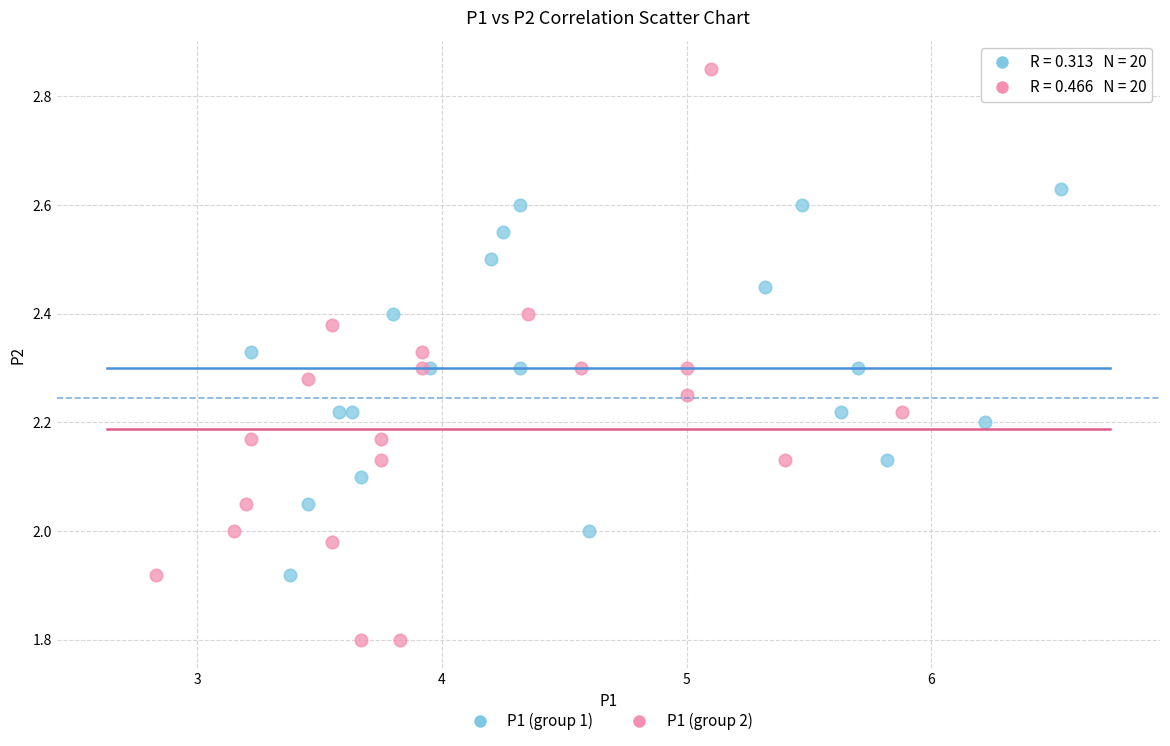

Which series contains the highest Y value?

P1 (group 2)